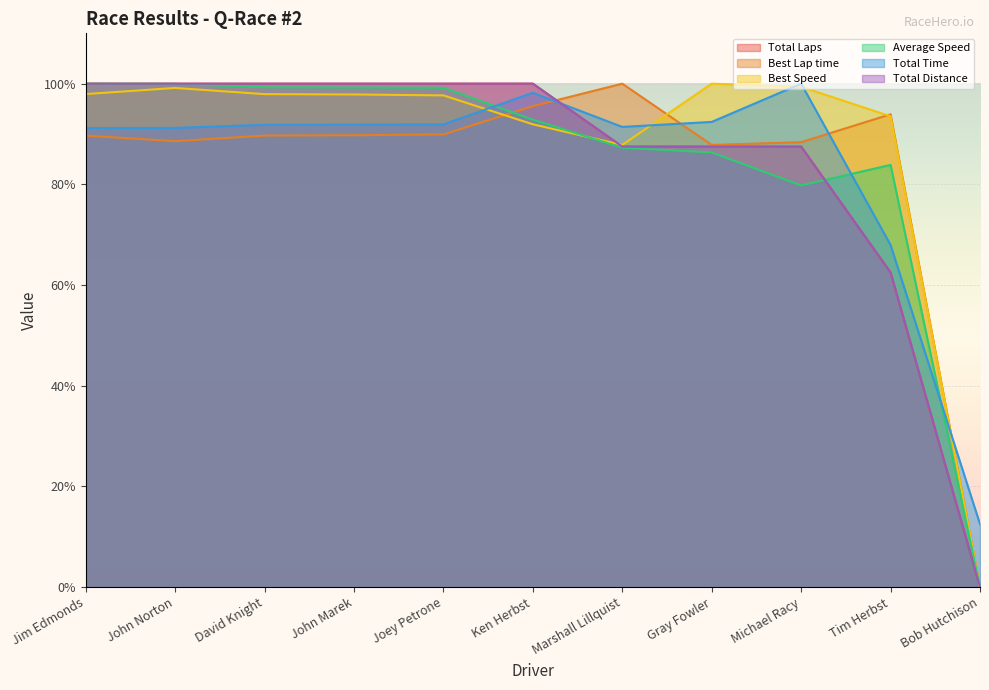

What is the value of the Best Lap time point at the 3rd from the left?

89.7